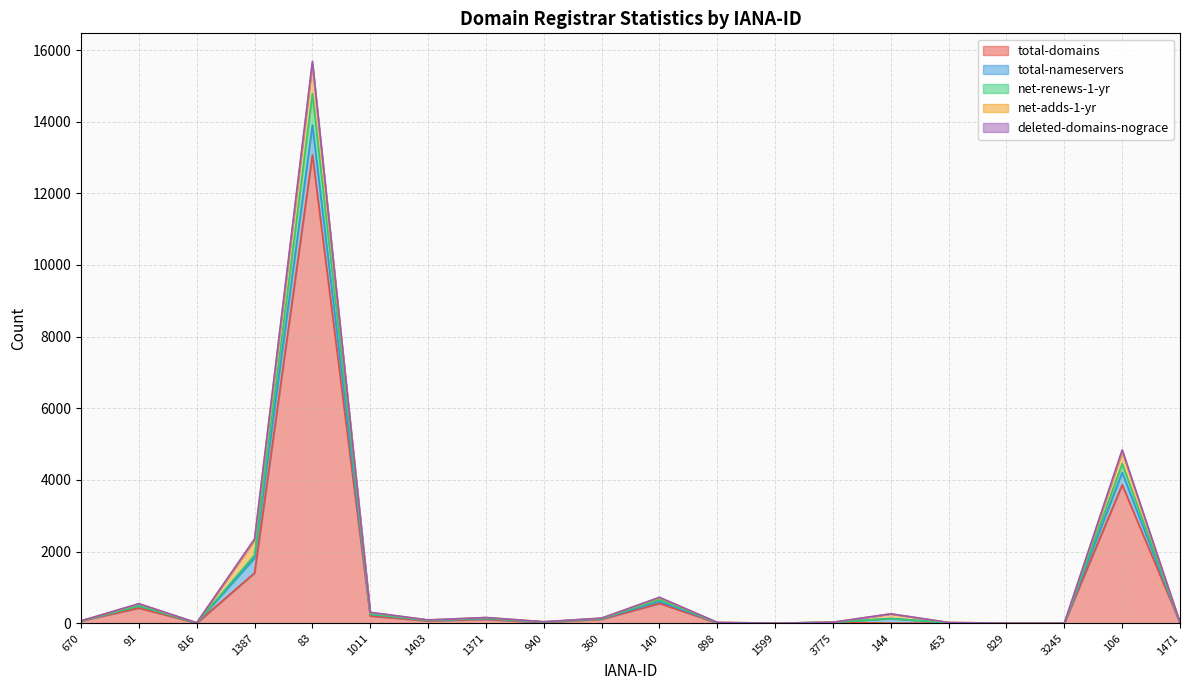

True or false: total-domains has more than 2 interior local peaks.

True